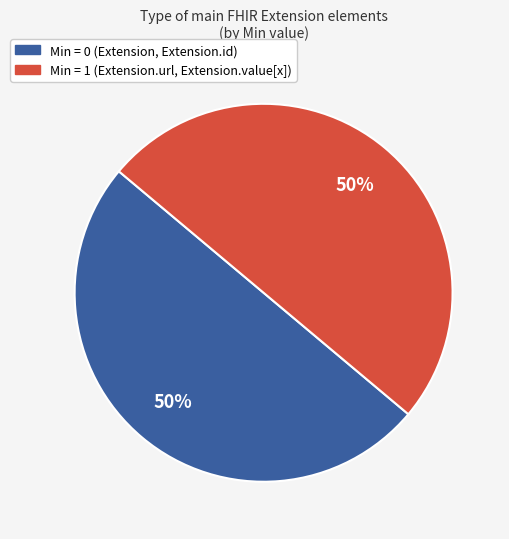

To the nearest percent, what is the average slice percentage?

50%